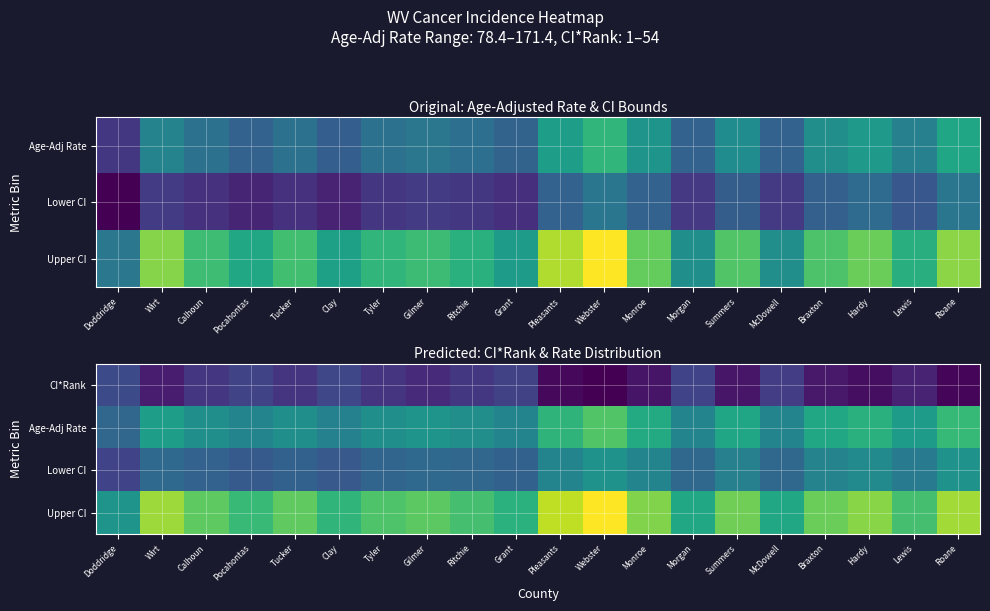

What is the approximate value of Lower CI at Summers?

103.2